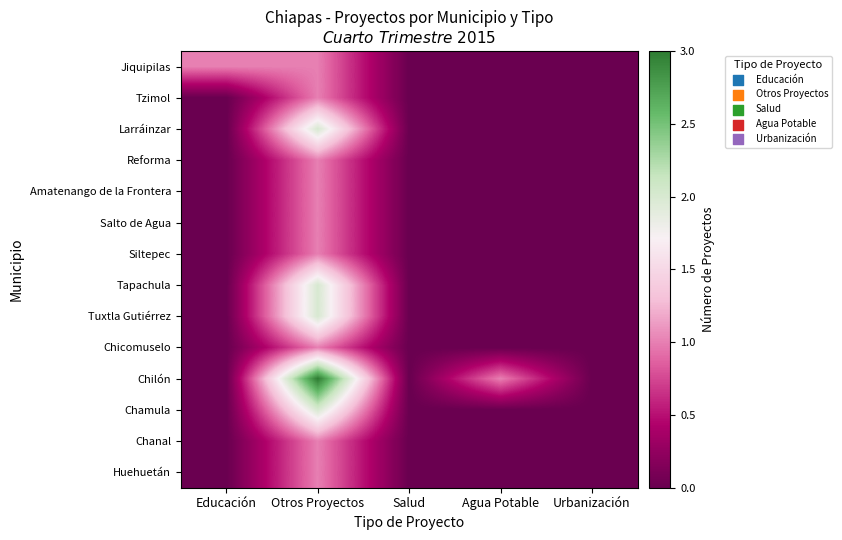

What is the greatest value displayed?

3